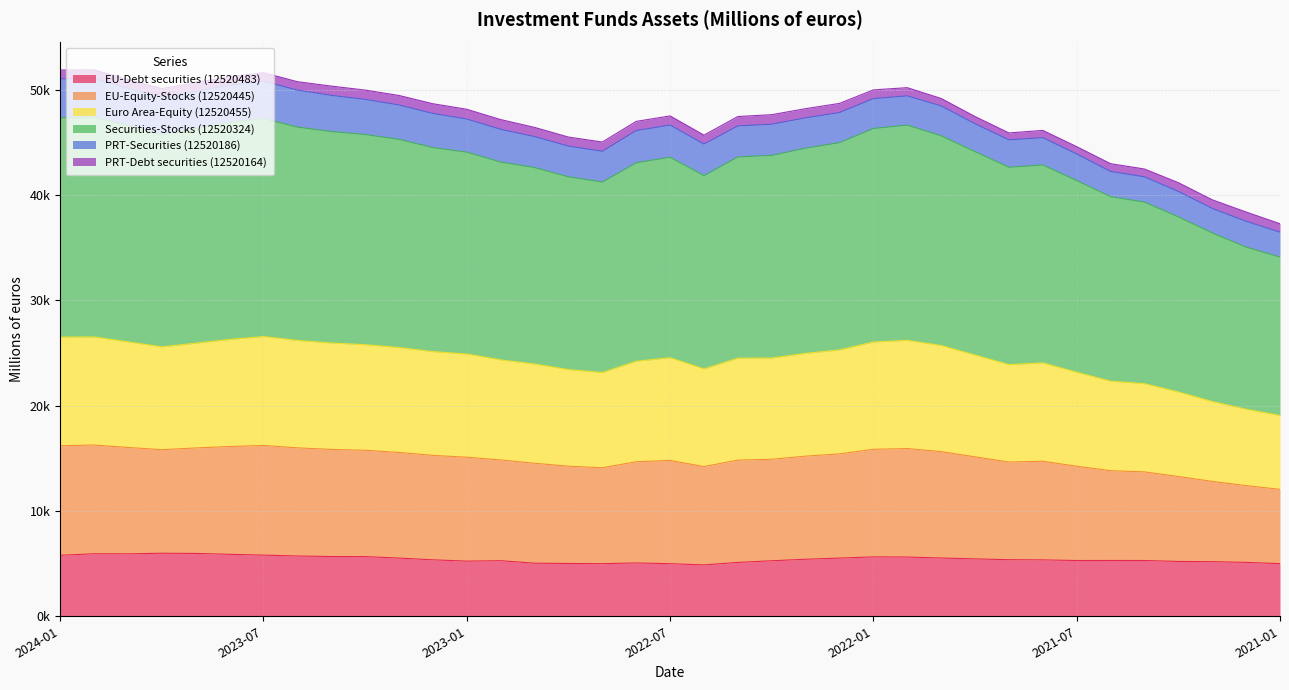

In EU-Equity-Stocks (12520445), how many points are higher than both neighbors (excluding endpoints)?

5